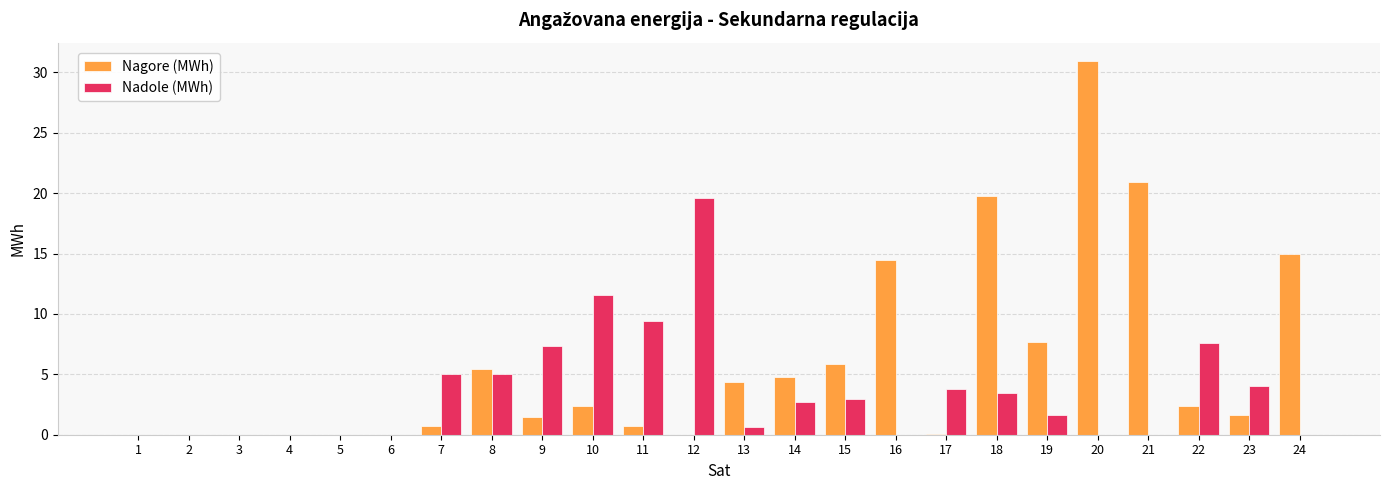

At which label does Nadole (MWh) first exceed 2?

7